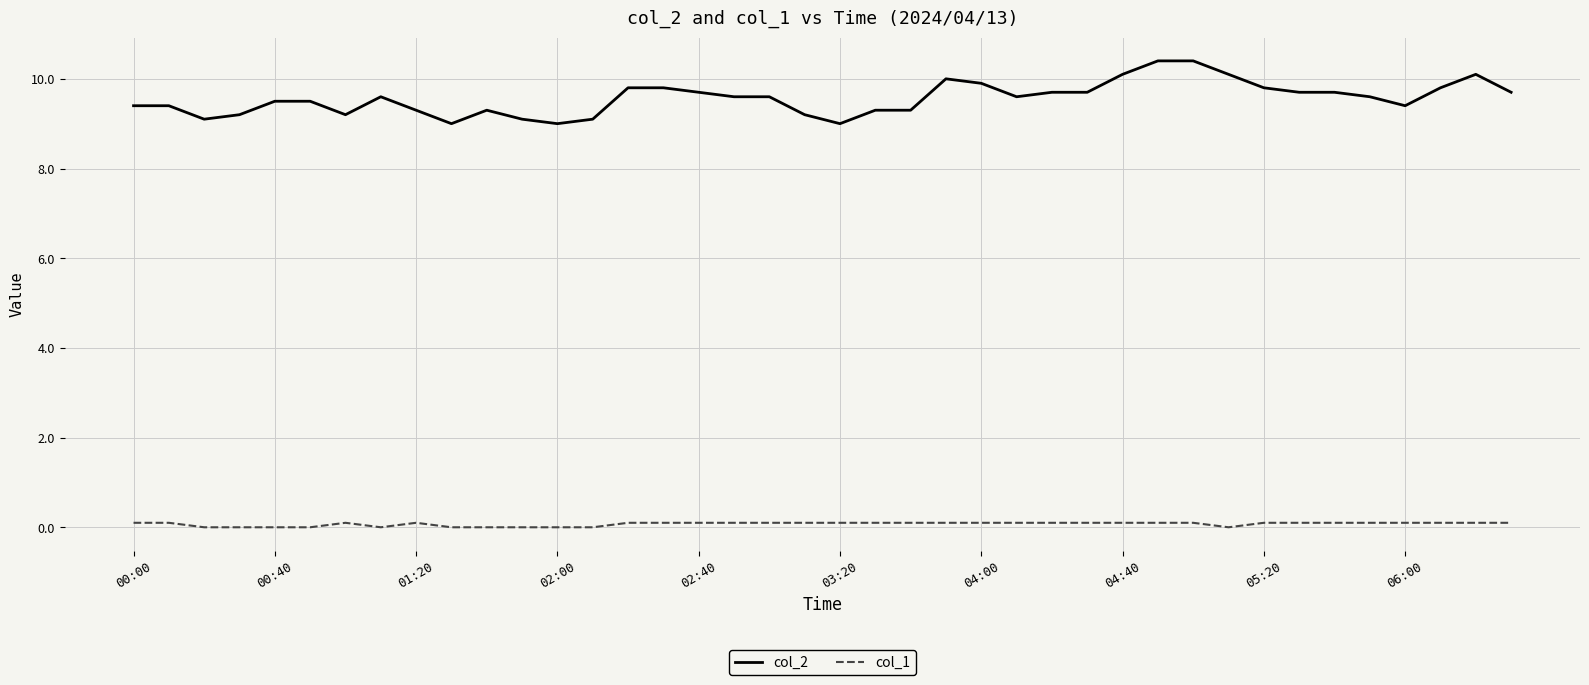

True or false: col_1 and col_2 intersect in this chart.

False